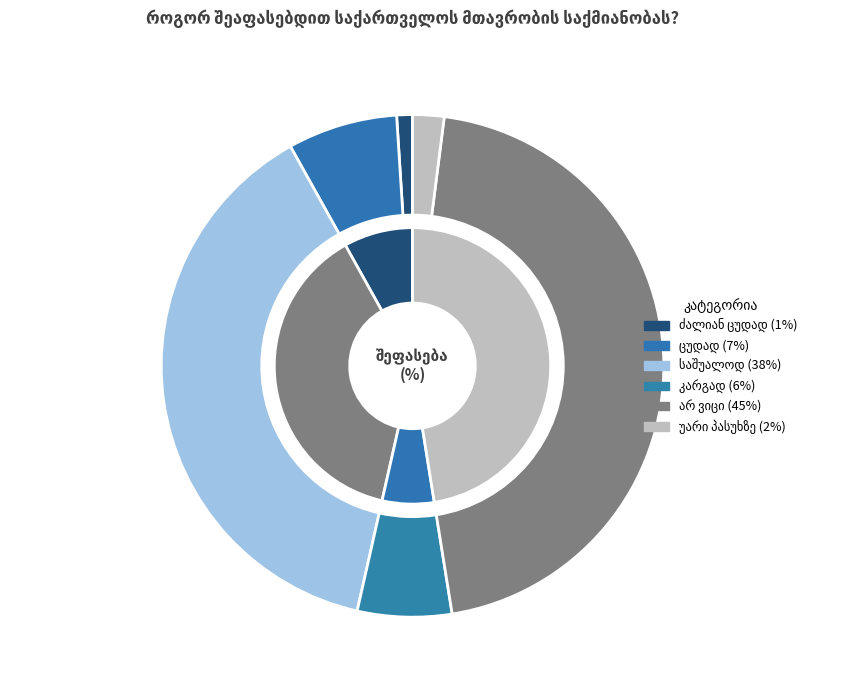

What portion of the pie excludes ძალიან კარგად?

100.0%